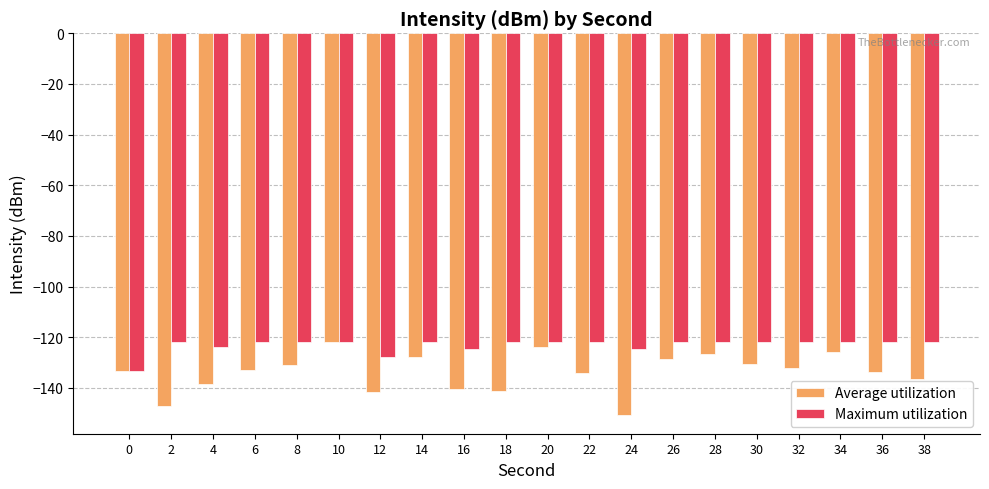

What is the total value across all series at 10?

-243.8